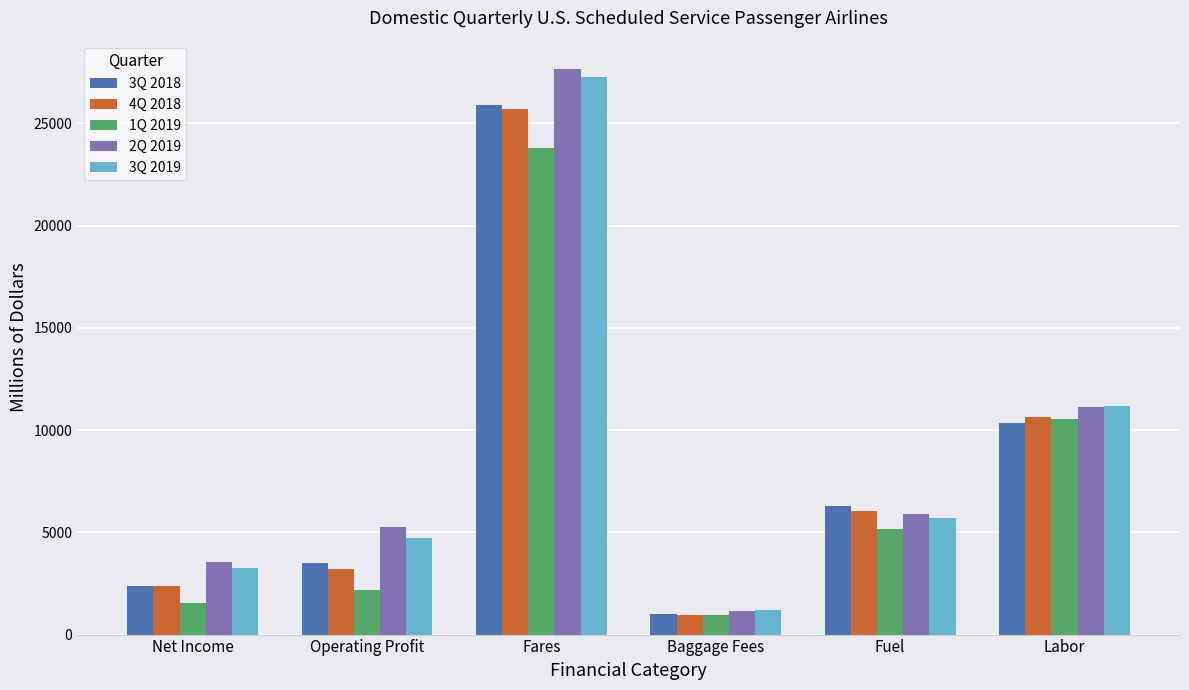

At which category is the sum across all series the highest?

Fares